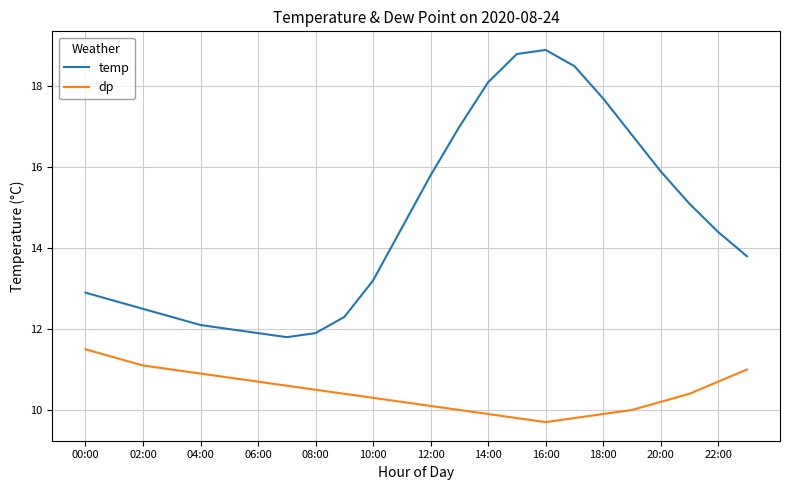

What is the minimum value shown in the chart?

9.7